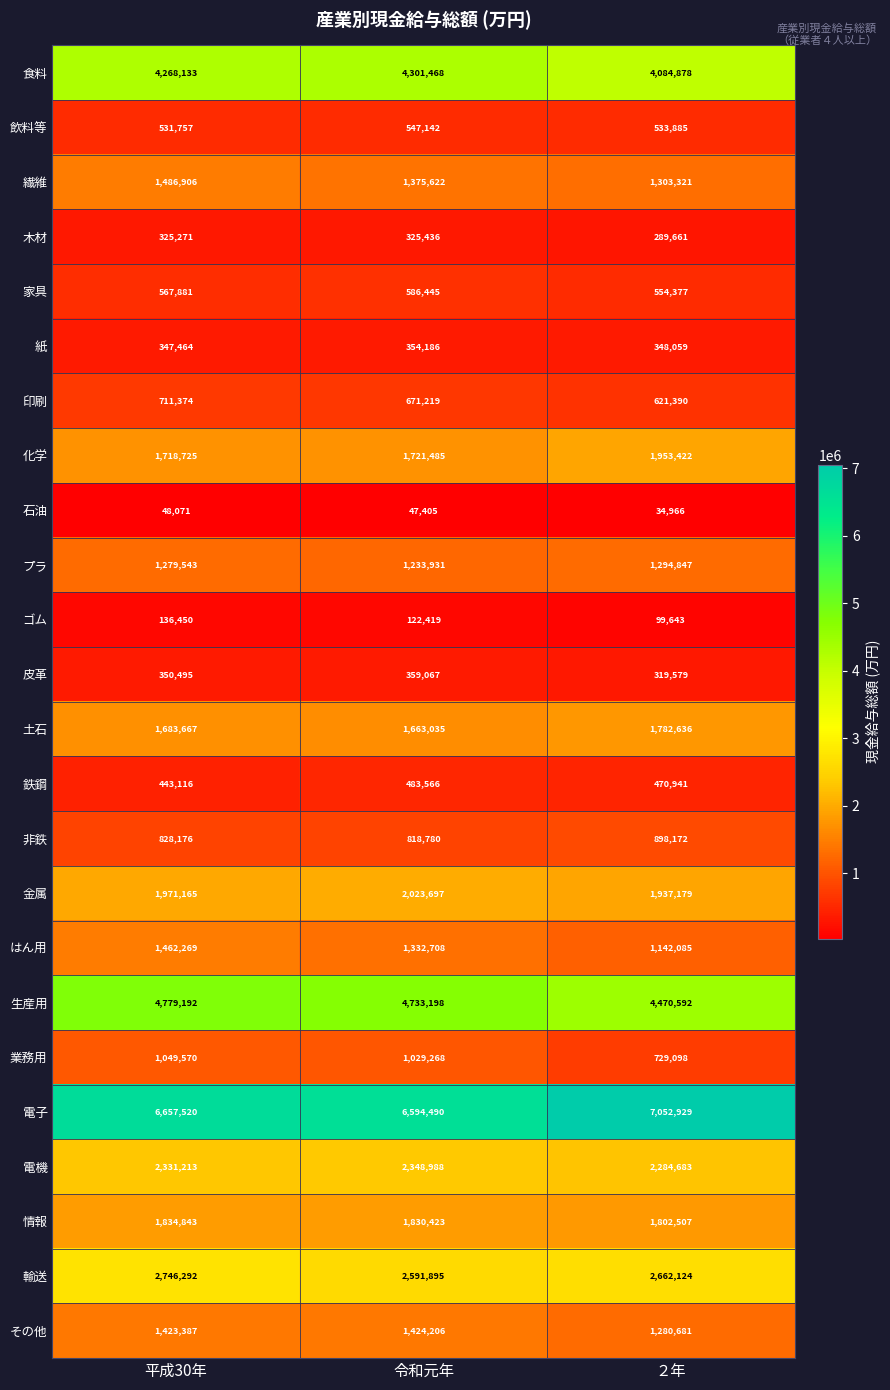

What is the difference between the highest and lowest values at ２年?

7017963